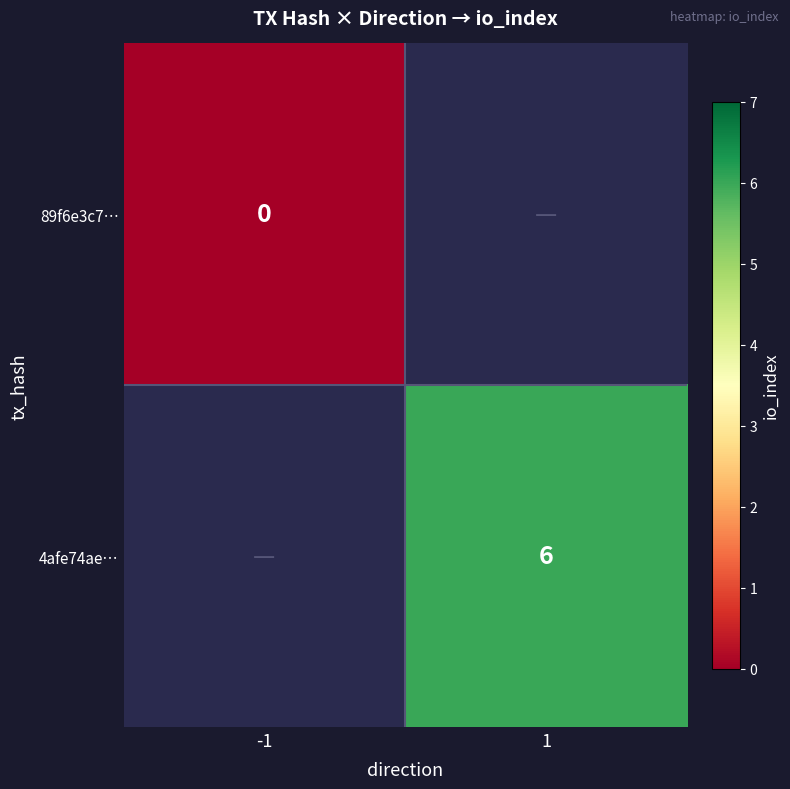

True or false: 4afe74ae… has a value of 6 at 1.

True